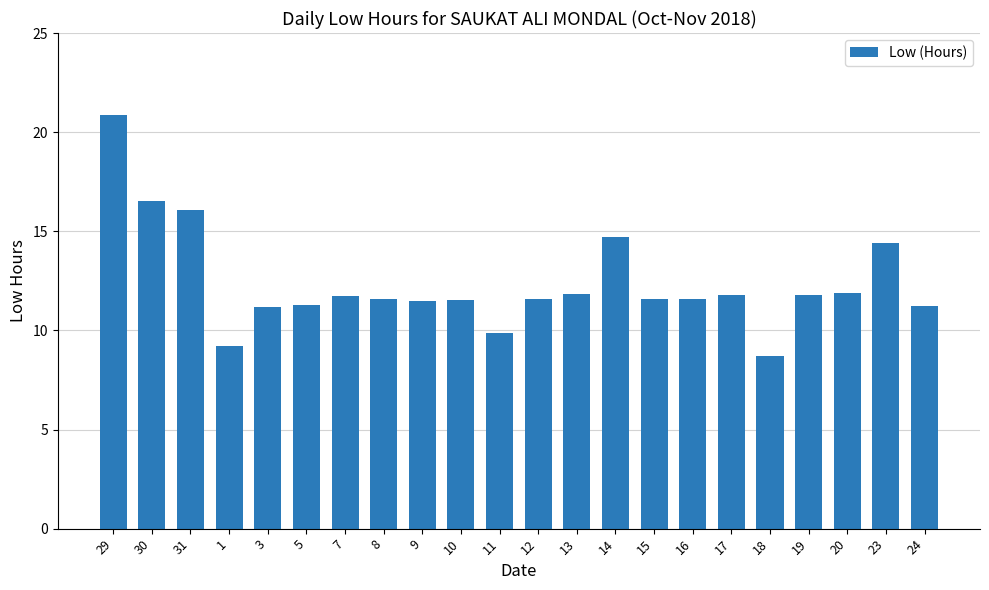

Does the chart contain any negative values?

No